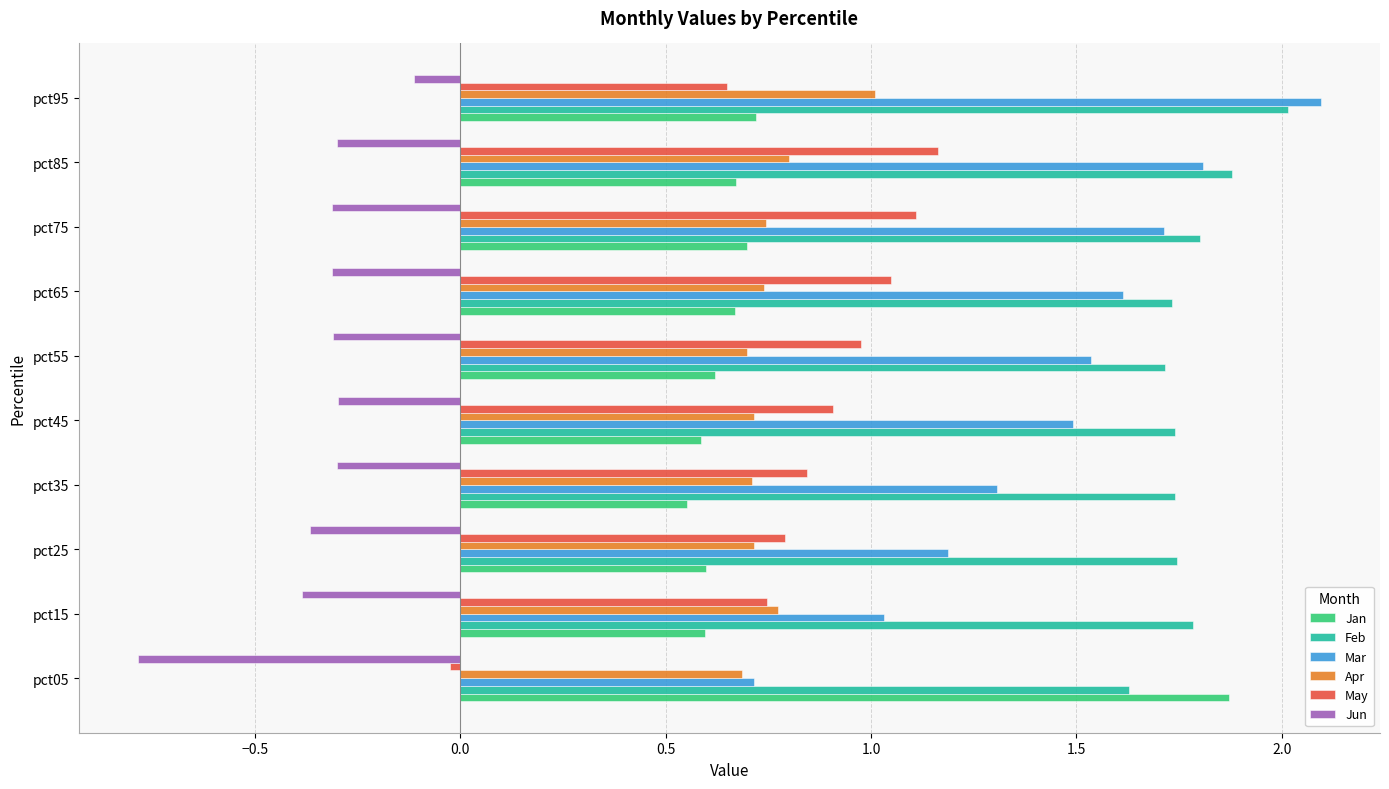

Is the value of Mar at pct75 greater than the value of Jun at pct95?

Yes